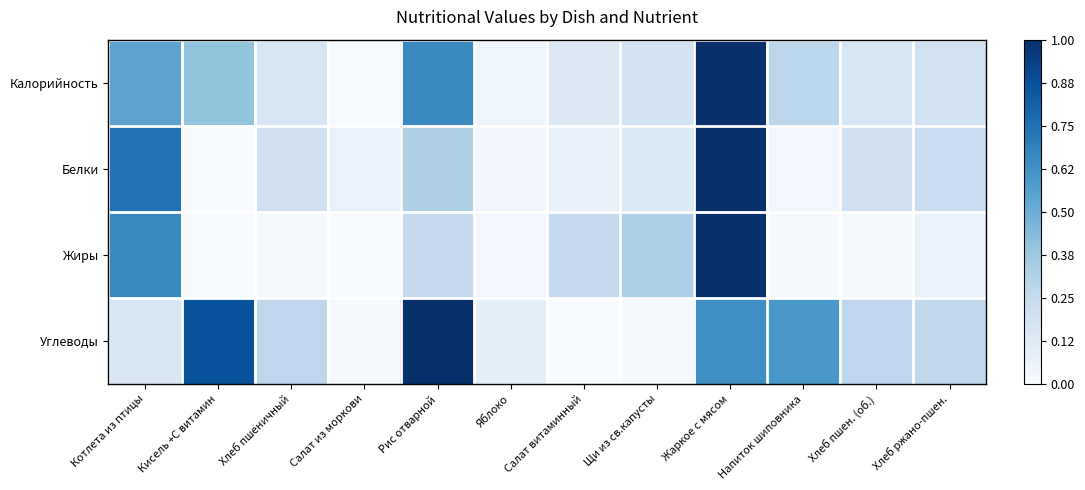

What is the difference between the highest and lowest values at Салат витаминный?

0.3